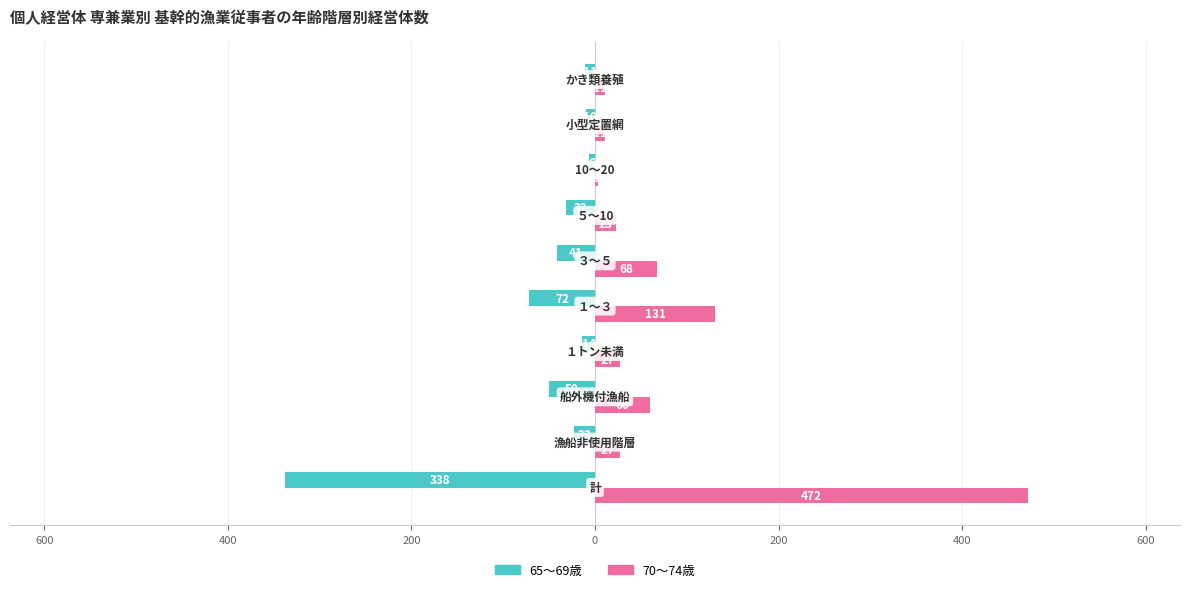

What are all the series names shown in the legend?

65～69歳, 70～74歳